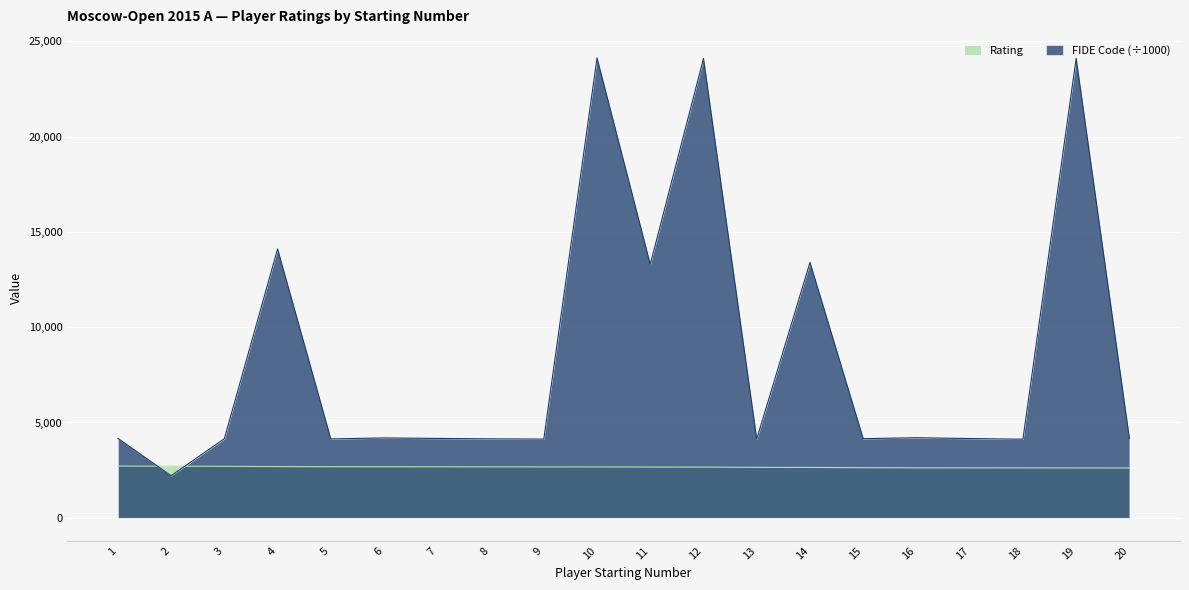

How many lines are shown in the chart?

2